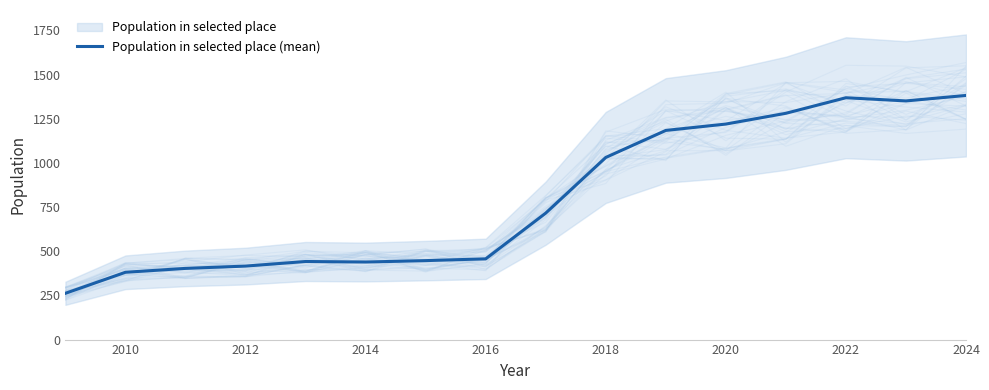

The value of Population in selected place (mean) at 2014 is 226. True or false?

False